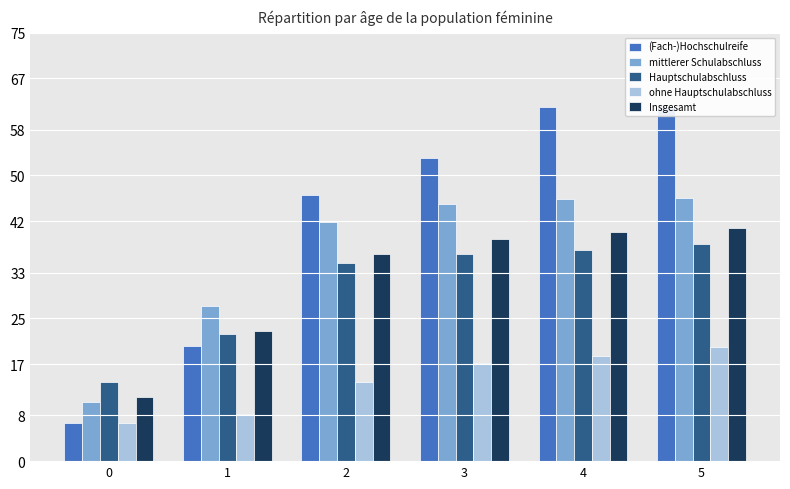

What is the difference between the maximum and minimum values in the mittlerer Schulabschluss series?

35.8